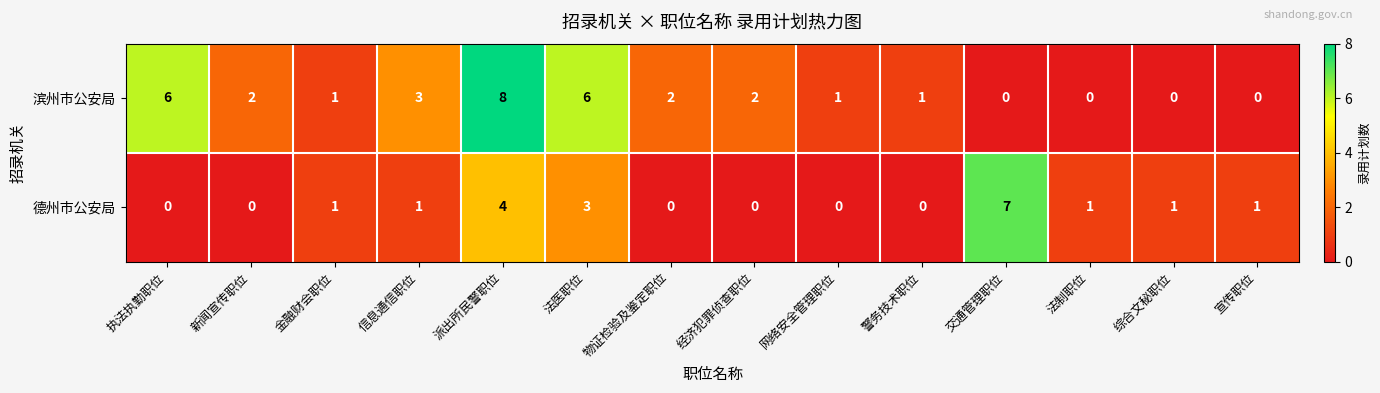

What is the total value across all series at 物证检验及鉴定职位?

2